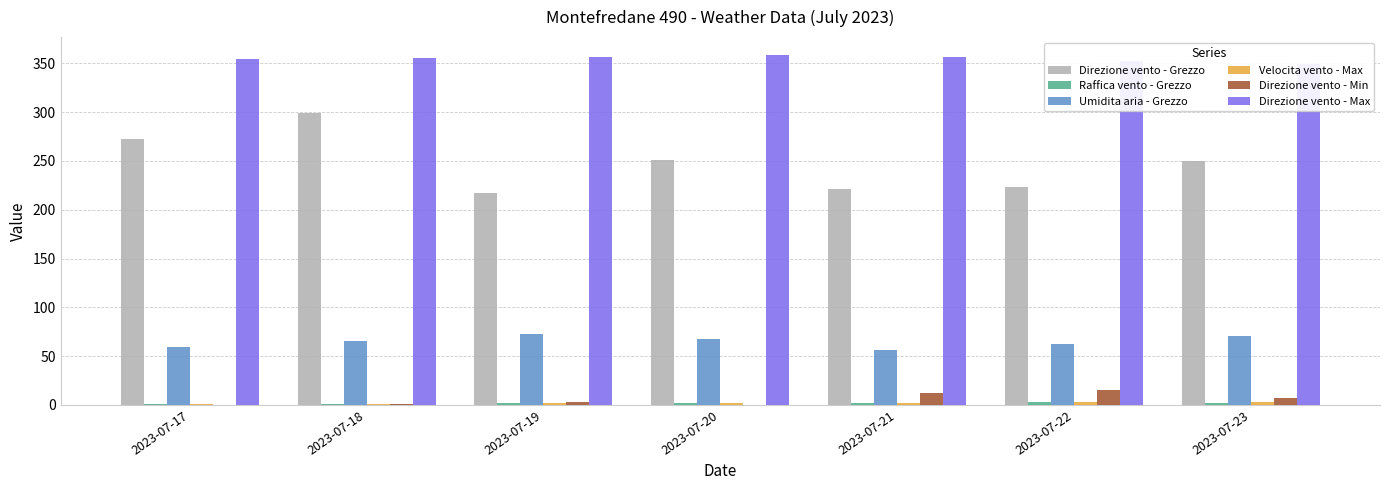

Are the bars horizontal?

No